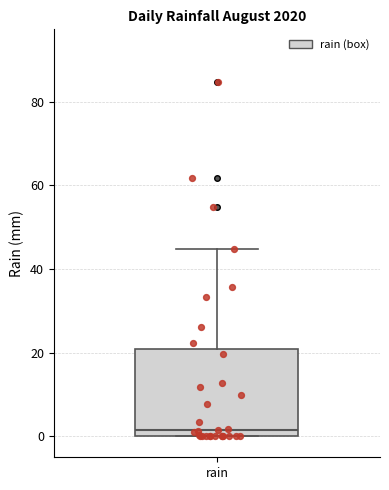

Where does the upper whisker of the box for rain end on the y-axis? The values are not printed on the chart, so give them approximately, as read against the axis.

44